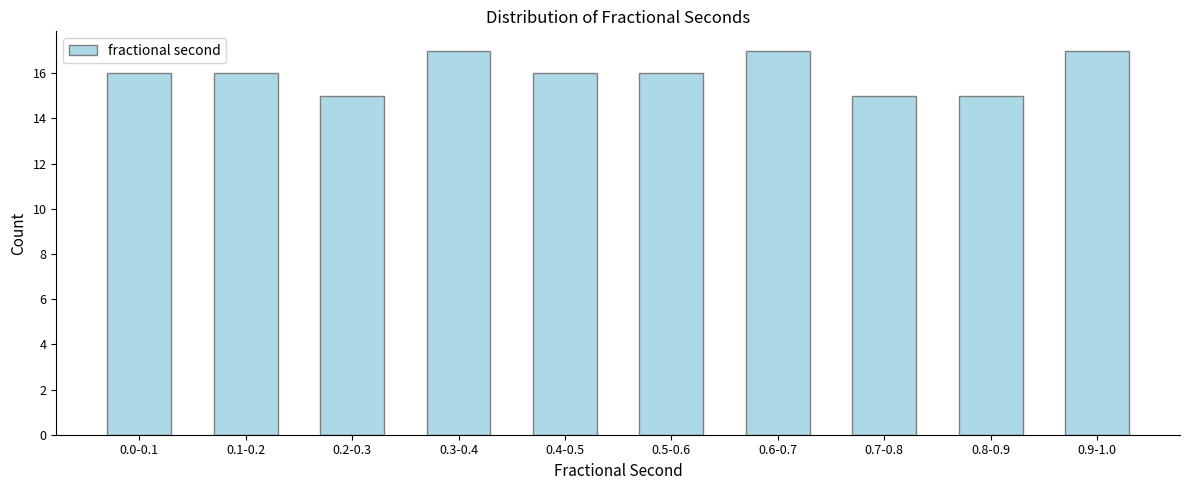

Reading right to left, transcribe all the data shown in this chart.

17	15	15	17	16	16	17	15	16	16